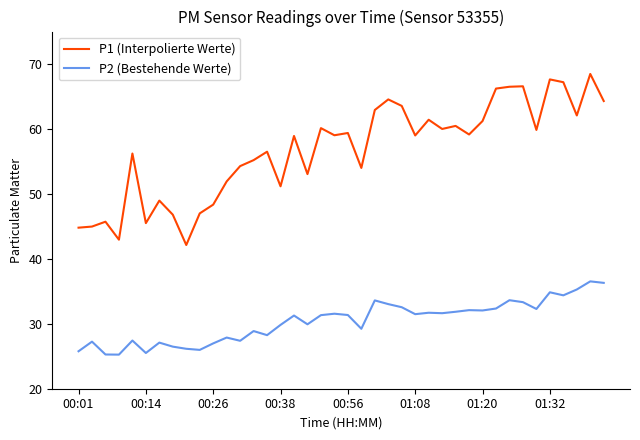

Which series has the widest spread of values?

P1 (Interpolierte Werte)